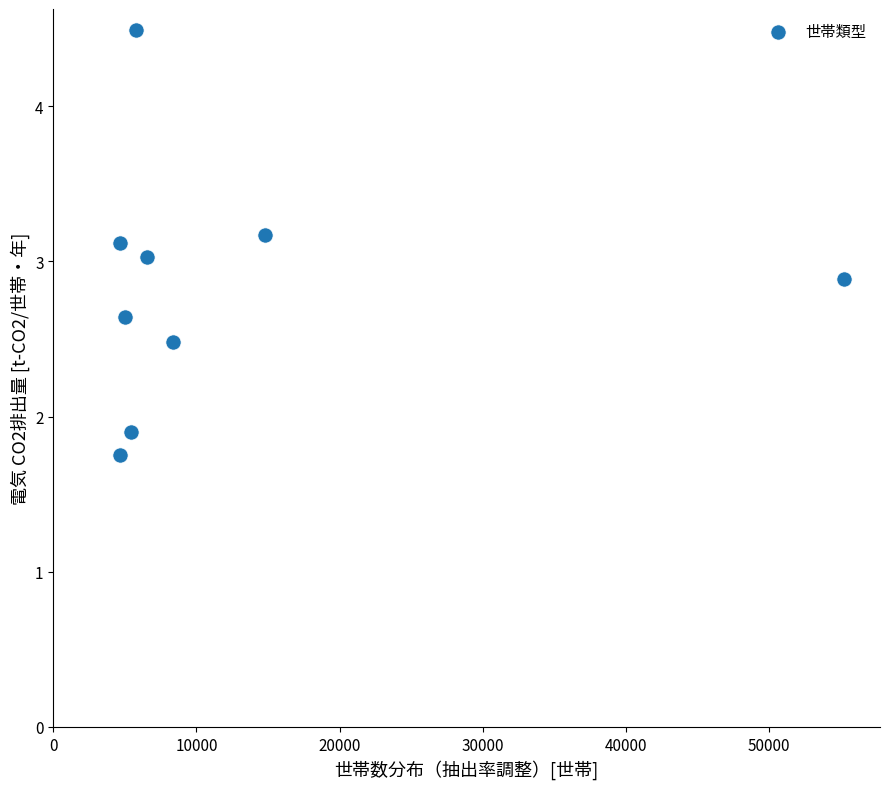

What is the range of Y values (max minus min)?

2.7